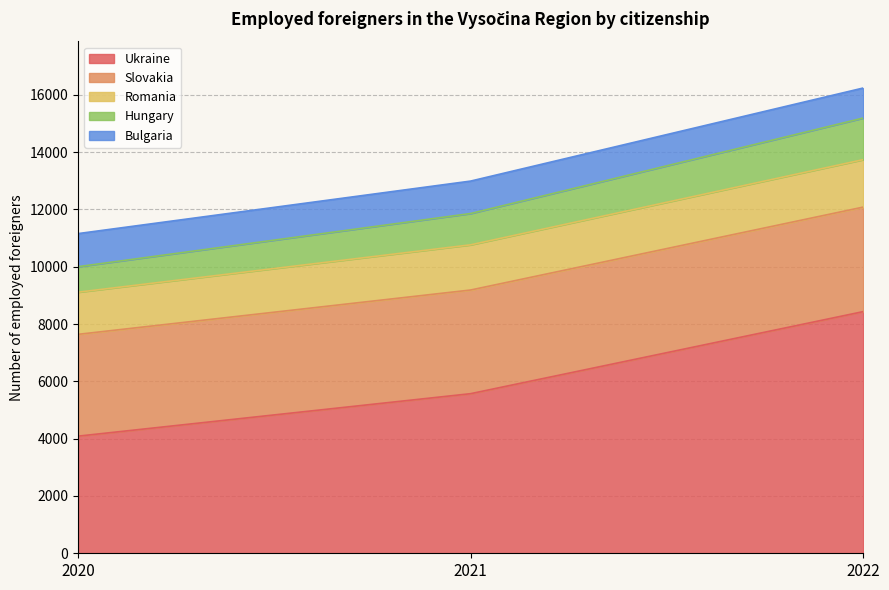

What is the difference between the maximum and minimum values in the Ukraine series?

4346